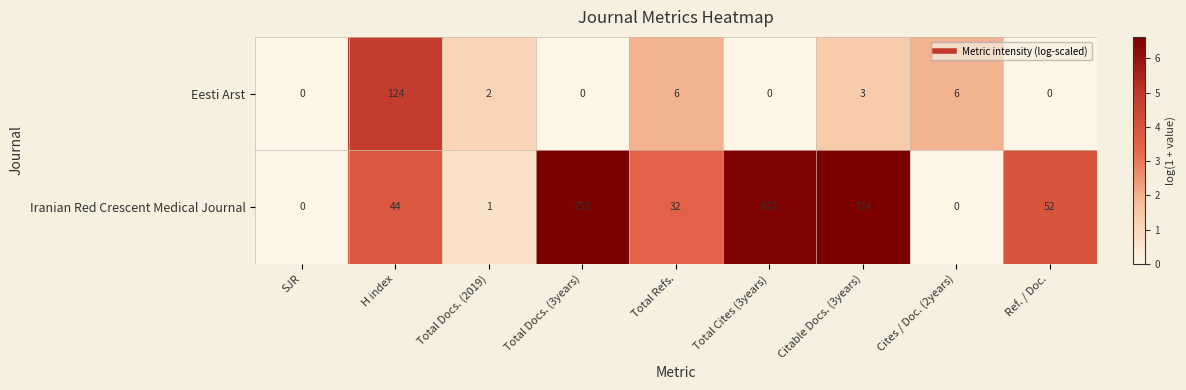

What is the greatest value displayed?

752